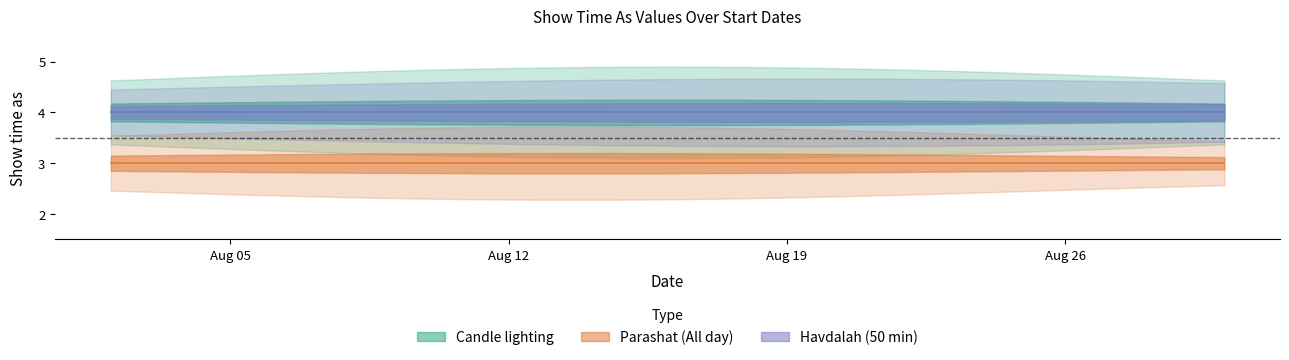

Reading right to left, transcribe all the data shown in this chart.

Candle lighting: 4	4	4	4	4
Parashat (All day): 3	3	3	3	3
Havdalah (50 min): 4	4	4	4	4